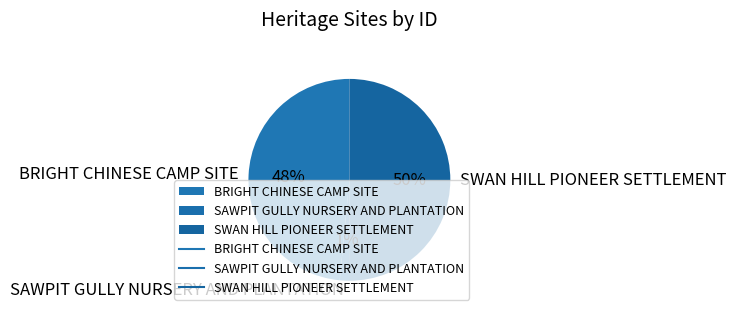

To the nearest percent, what is the average slice percentage?

33%